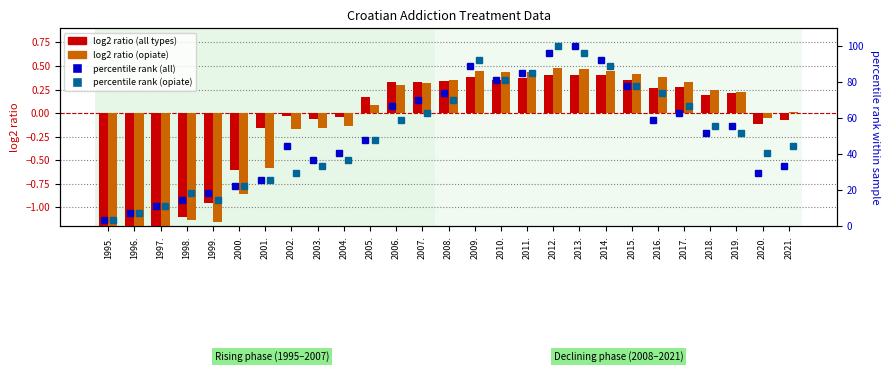

Is the value of log2 ratio (all types) at 2001. greater than the value of log2 ratio (opiate) at 2010.?

No